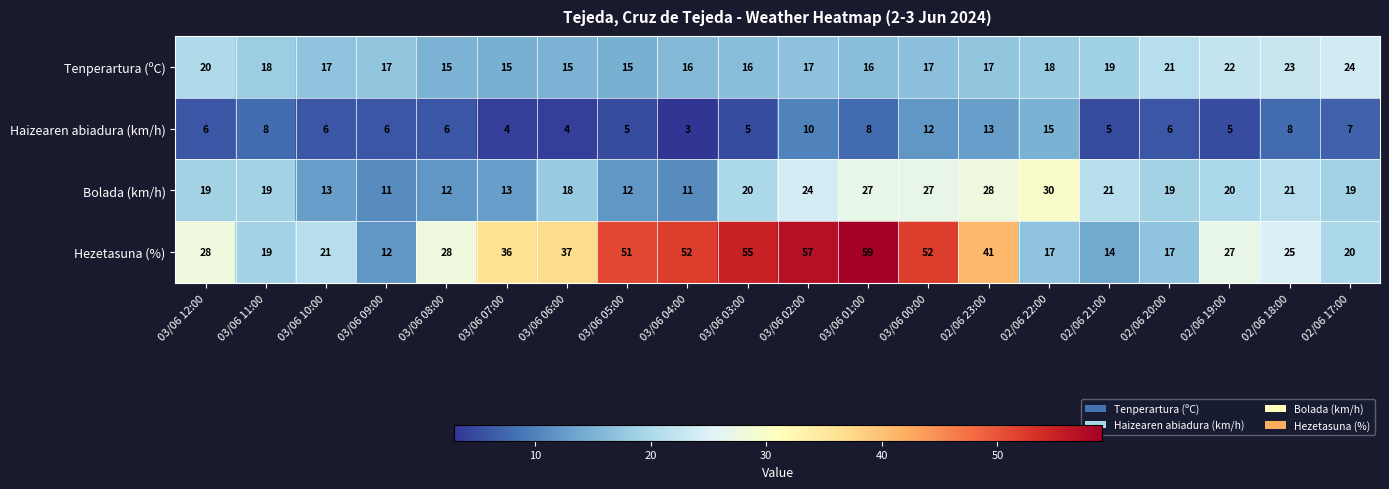

What is the total value across all series at 02/06 23:00?

99